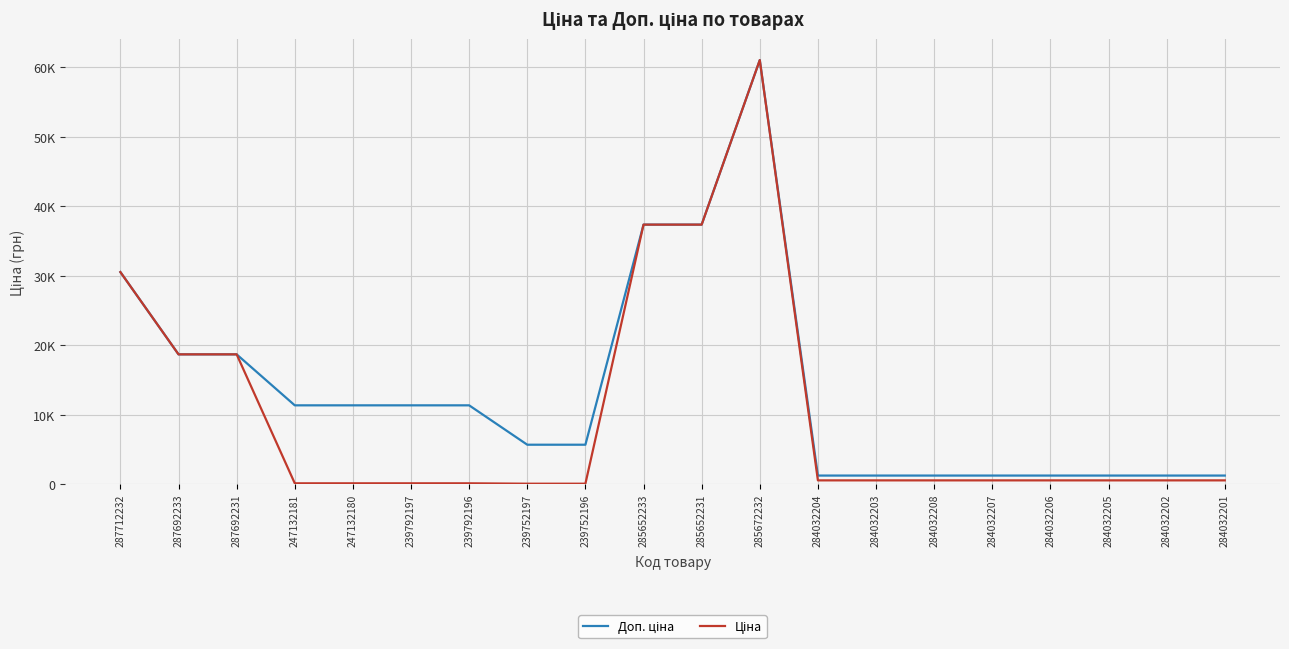

True or false: Ціна has a value of 47.7 at 247132180.

False